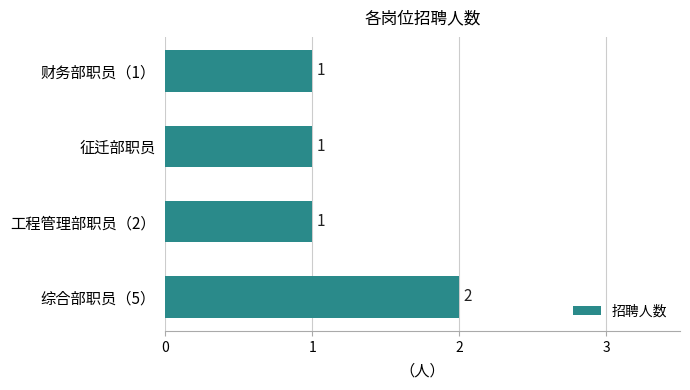

Which has a higher value, 征迁部职员 or 综合部职员（5）?

综合部职员（5）